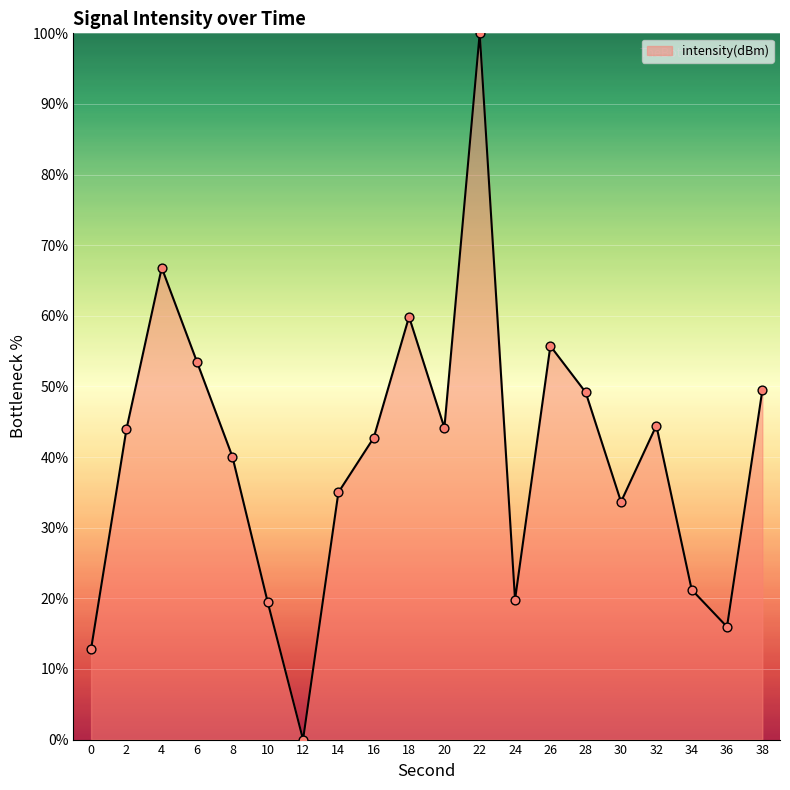

Approximately how many times larger is the value at 18 compared to 2?

1.4